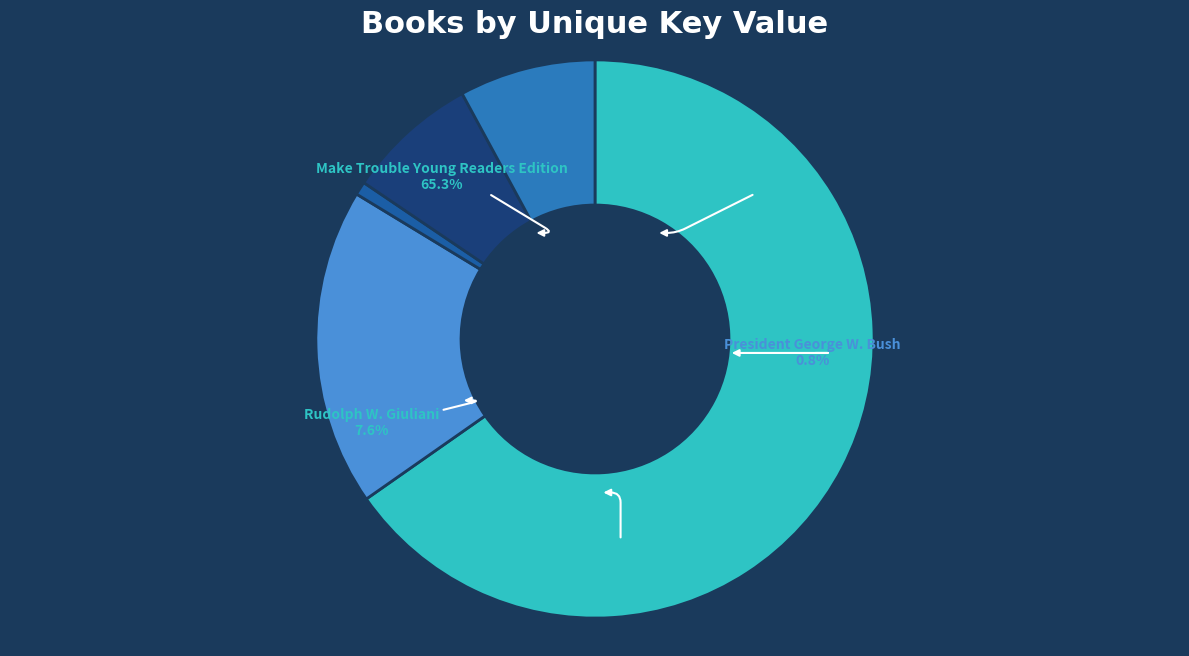

Which category accounts for the majority?

Make Trouble Young Readers Edition